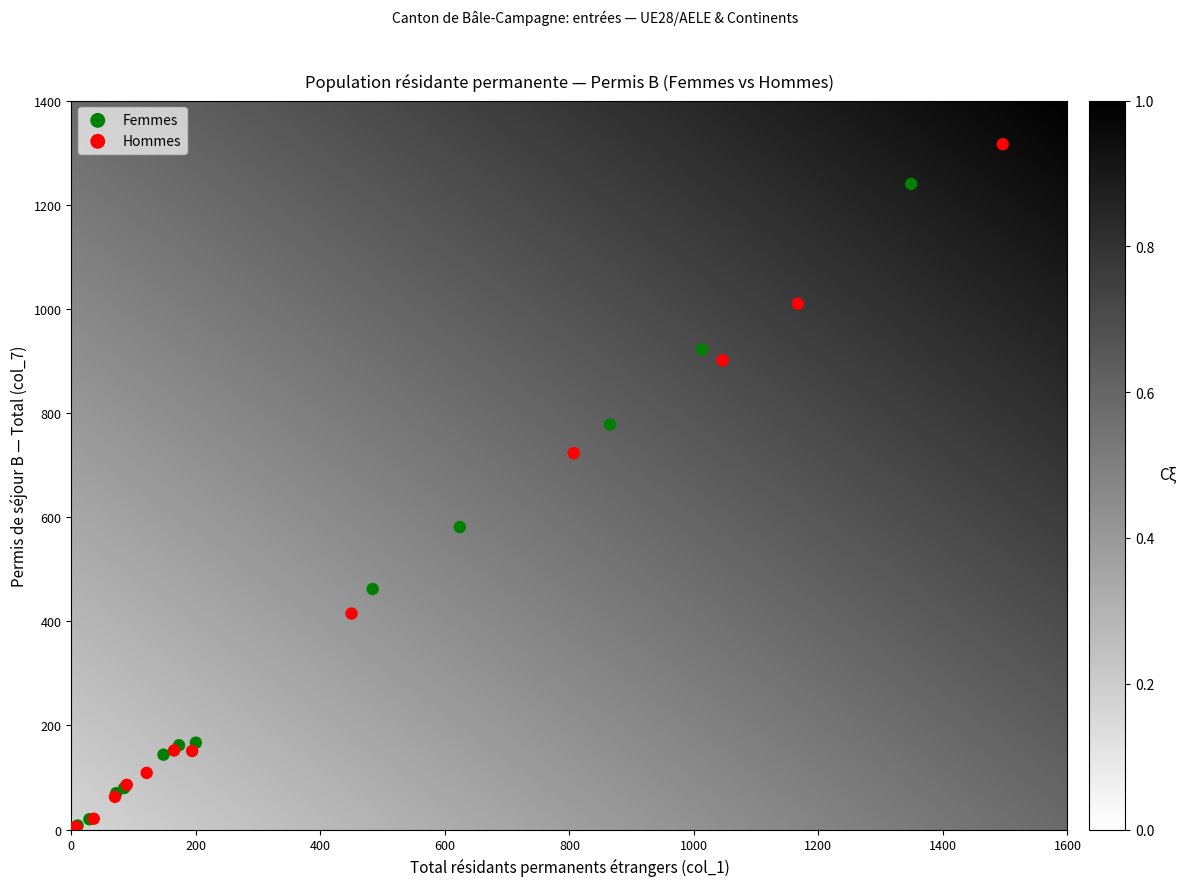

Which series reaches the maximum Y coordinate?

Hommes